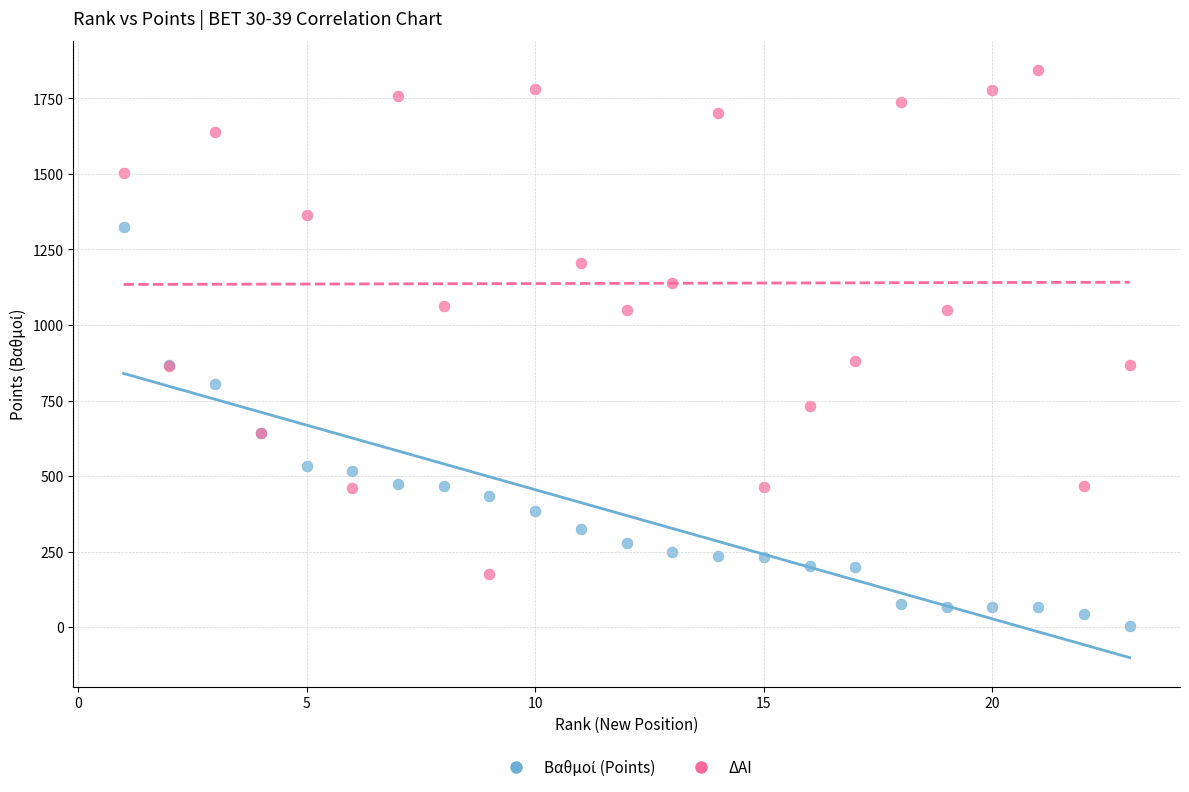

What is the X range (max minus min) for the scatter plot?

22.0